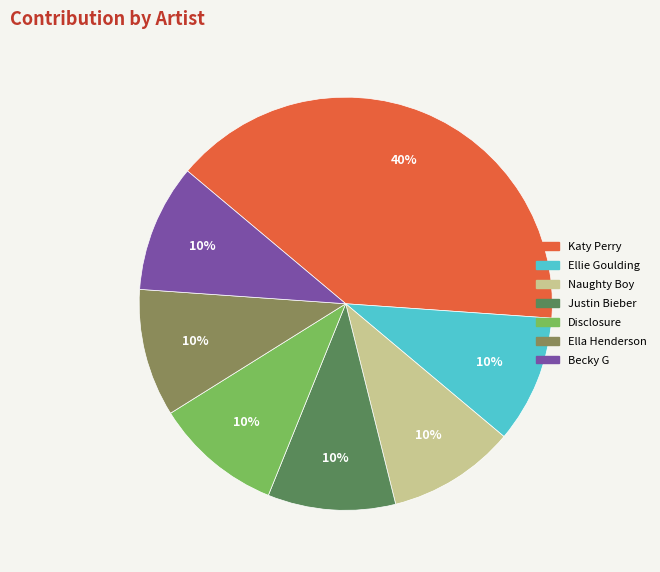

To the nearest percent, what is the combined percentage of Ellie Goulding and Katy Perry?

50%